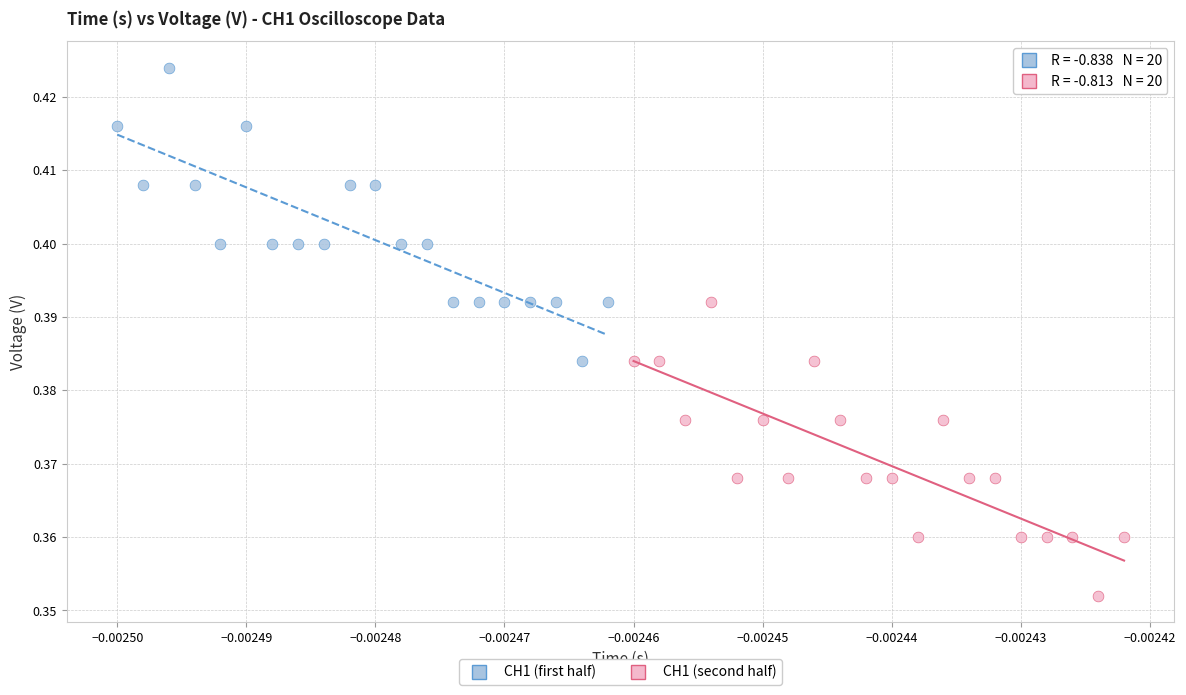

Which series reaches the maximum Y coordinate?

CH1 (first half)